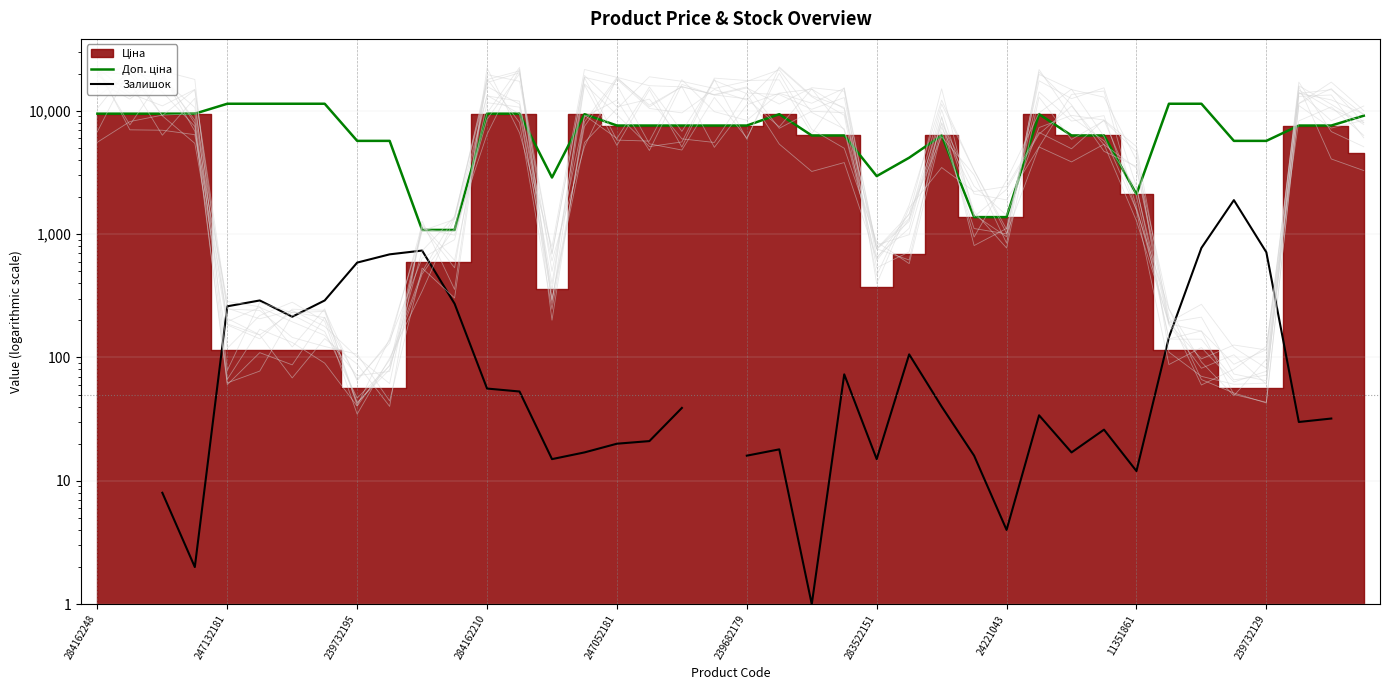

What position from the right is 21?

19